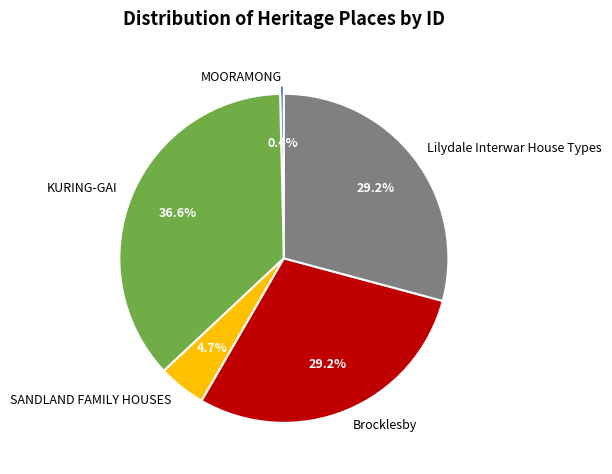

Which category has the biggest portion of the pie?

KURING-GAI